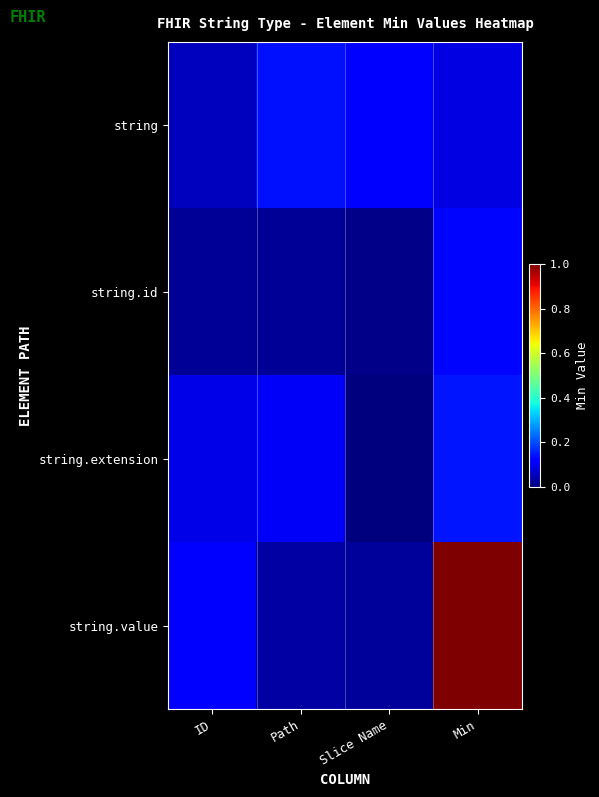

Reading left to right, list all the values displayed in this chart.

string: ID=0.1	Path=0.1	Slice Name=0.1	Min=0.1
string.id: ID=0.0	Path=0.0	Slice Name=0.0	Min=0.1
string.extension: ID=0.1	Path=0.1	Slice Name=0.0	Min=0.1
string.value: ID=0.1	Path=0.0	Slice Name=0.0	Min=1.0